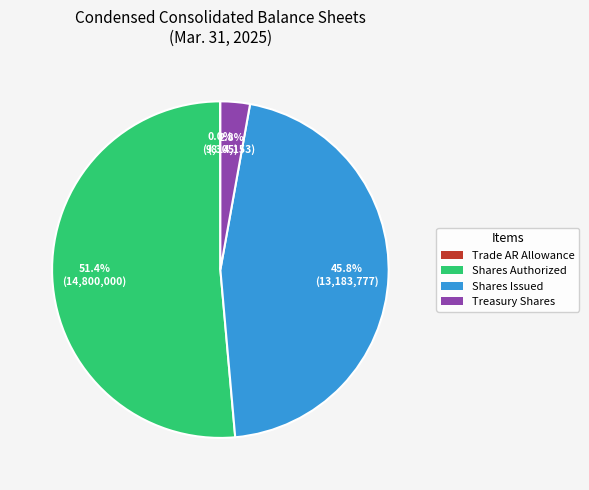

Does any single category account for the majority?

Yes